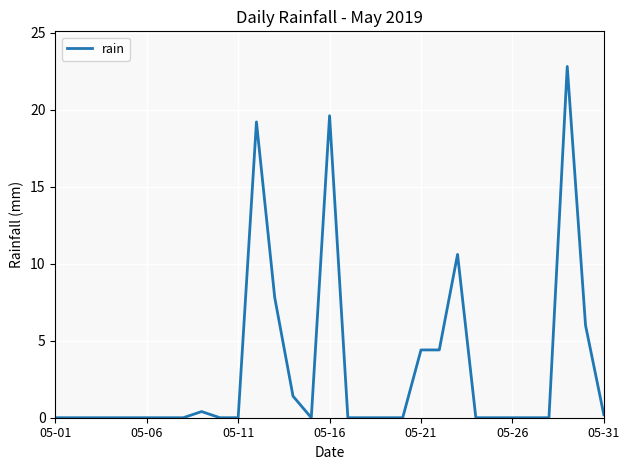

What is the difference between the maximum and minimum values?

22.8